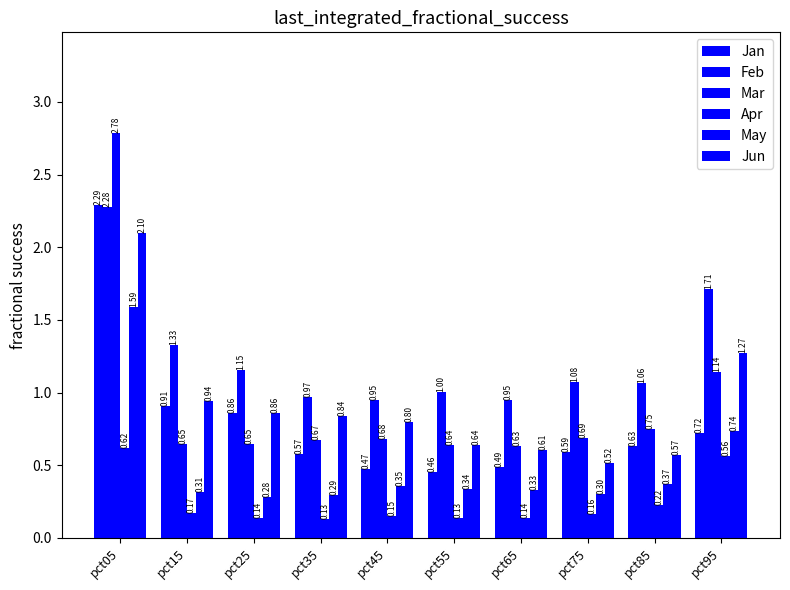

What is the lowest value of the Jun series?

0.5